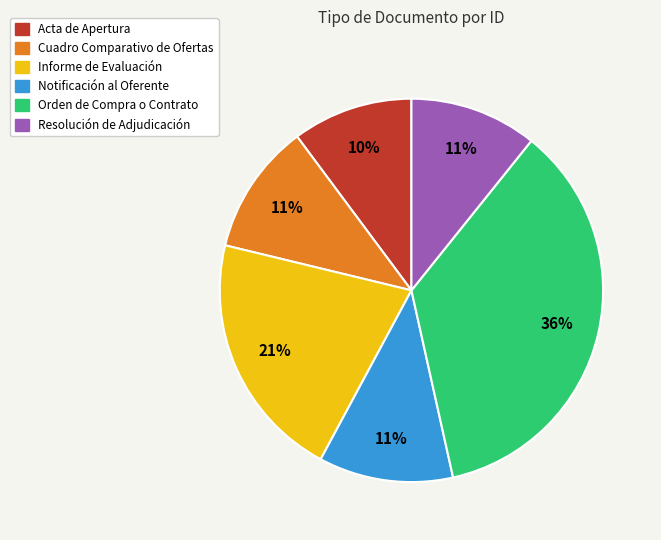

To the nearest percent, what is the difference between the Orden de Compra o Contrato and Cuadro Comparativo de Ofertas slice percentages?

25%